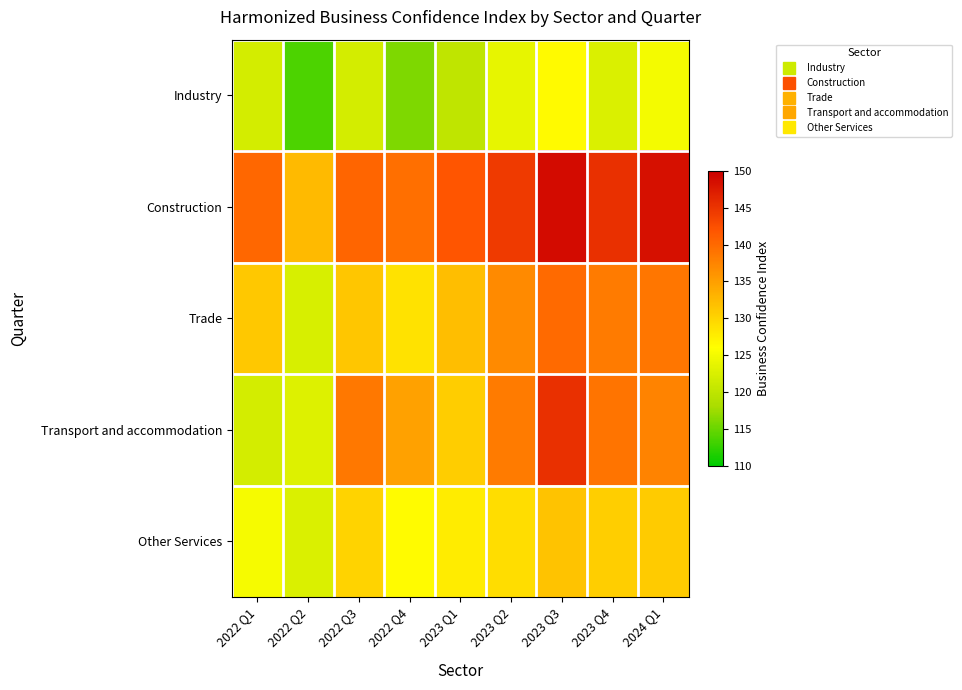

What is the difference between the highest and lowest values at 2023 Q4?

22.9